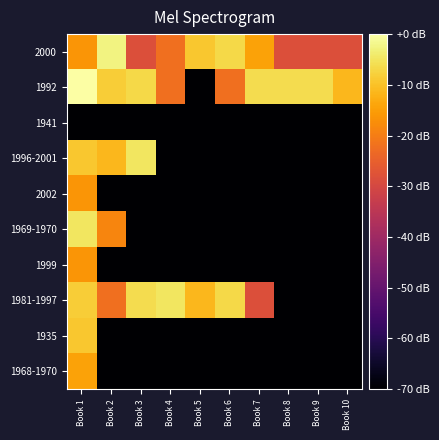

What is the total value across all series at Book 4?

-539.3